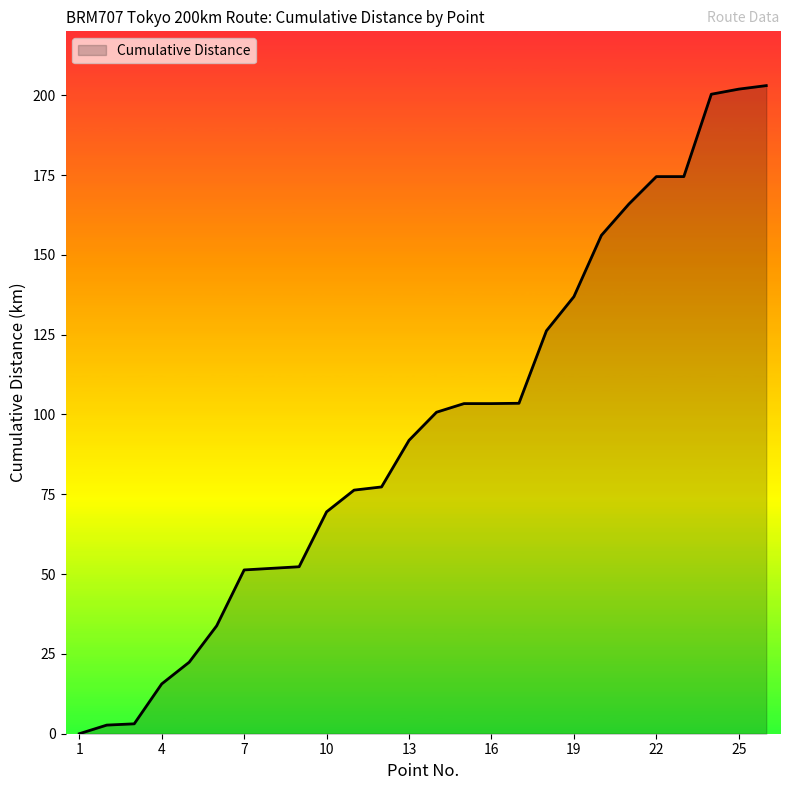

What is the difference between the maximum and minimum values?

203.0